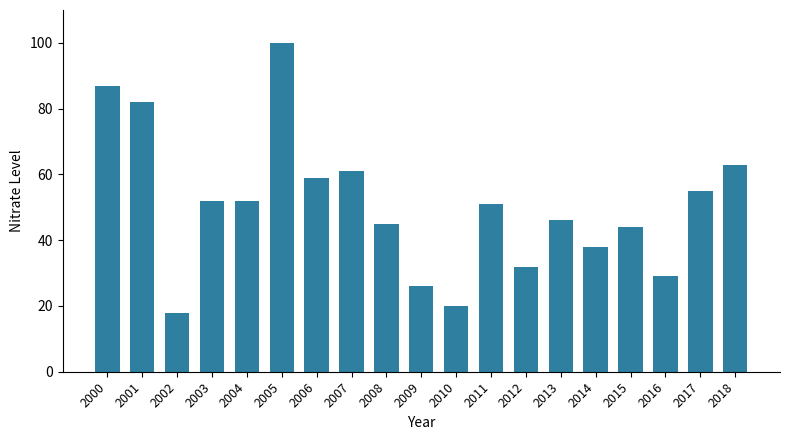

Approximately how many times larger is the value at 2001 compared to 2018?

1.3